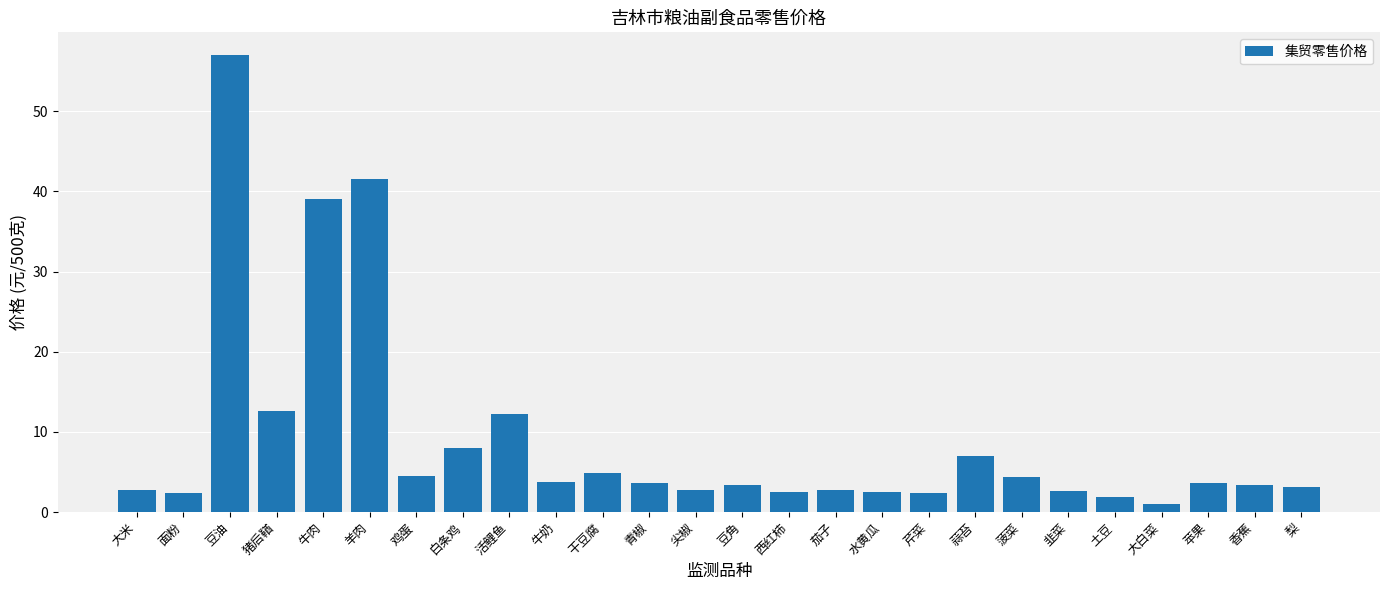

Which label corresponds to the smallest value in the chart?

大白菜